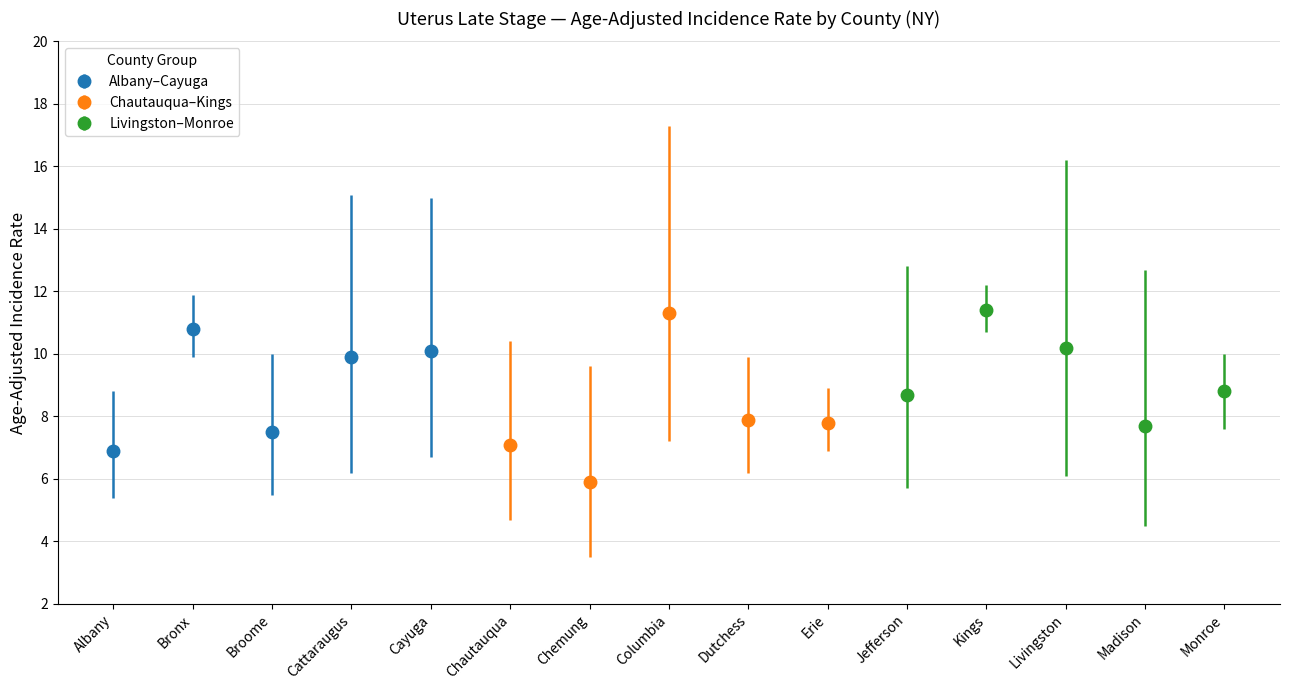

At which label does Age-Adjusted Incidence Rate first exceed 8?

Bronx